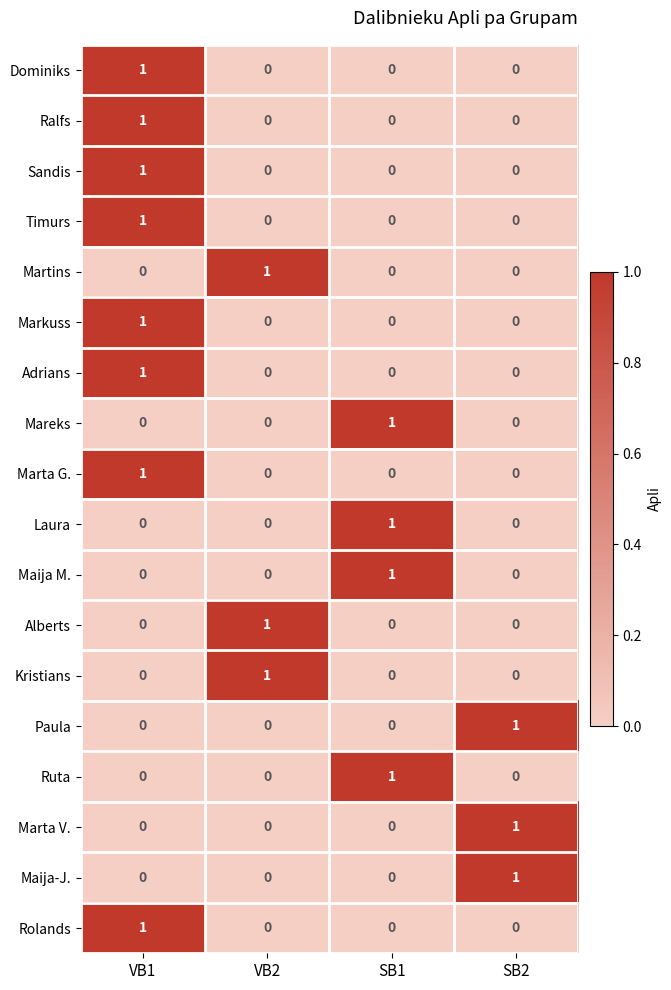

How many series are shown in this chart?

18